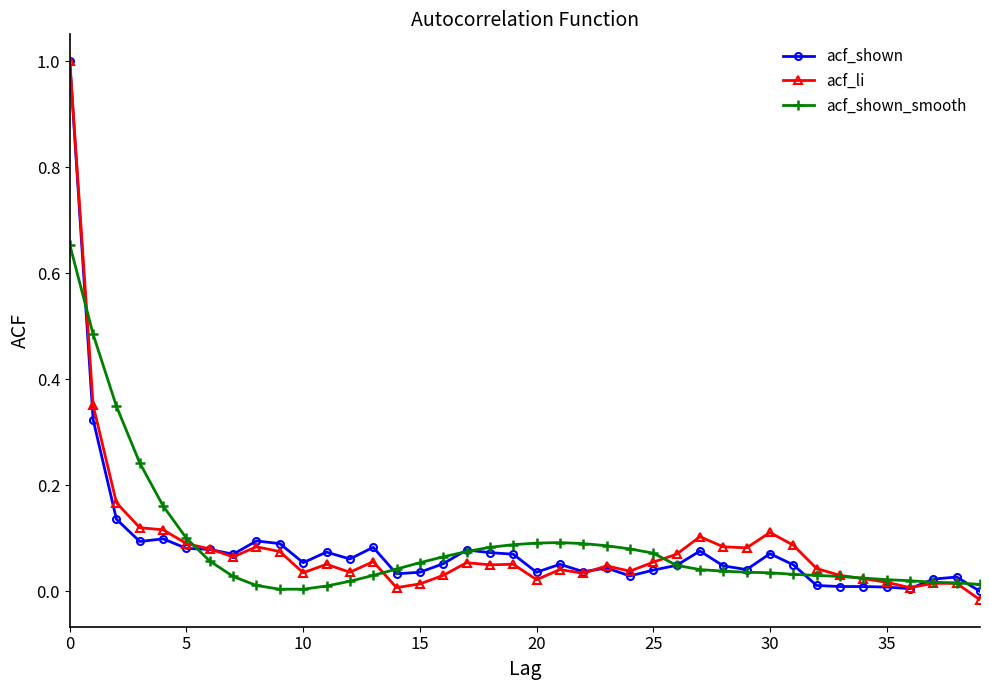

True or false: acf_shown has more than 0 interior local peaks.

True